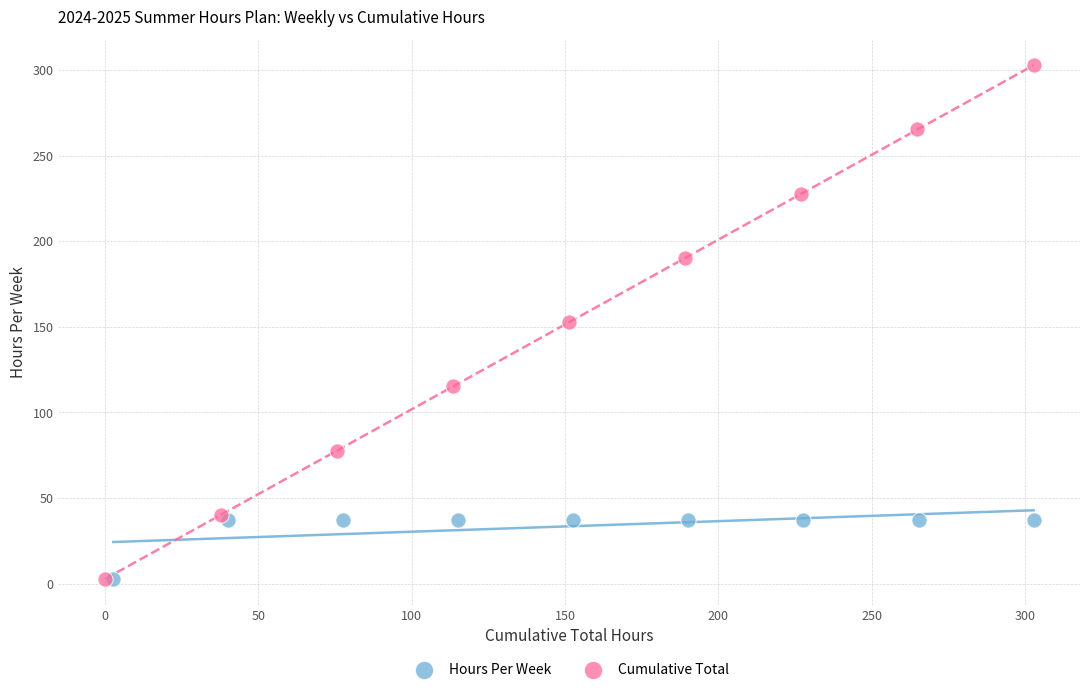

Which series has the largest Y range (max minus min)?

Cumulative Total